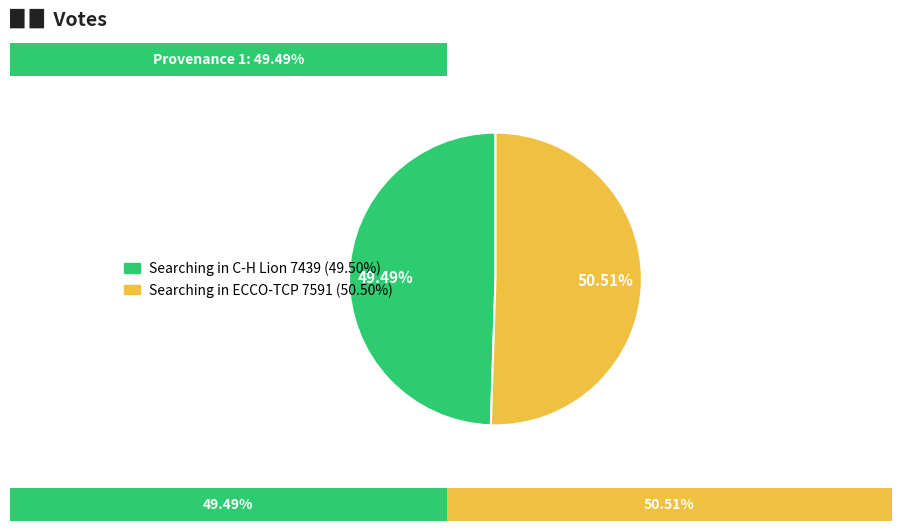

What is the ratio of the value at Searching in C-H Lion to the value at Searching in ECCO-TCP?

1.0